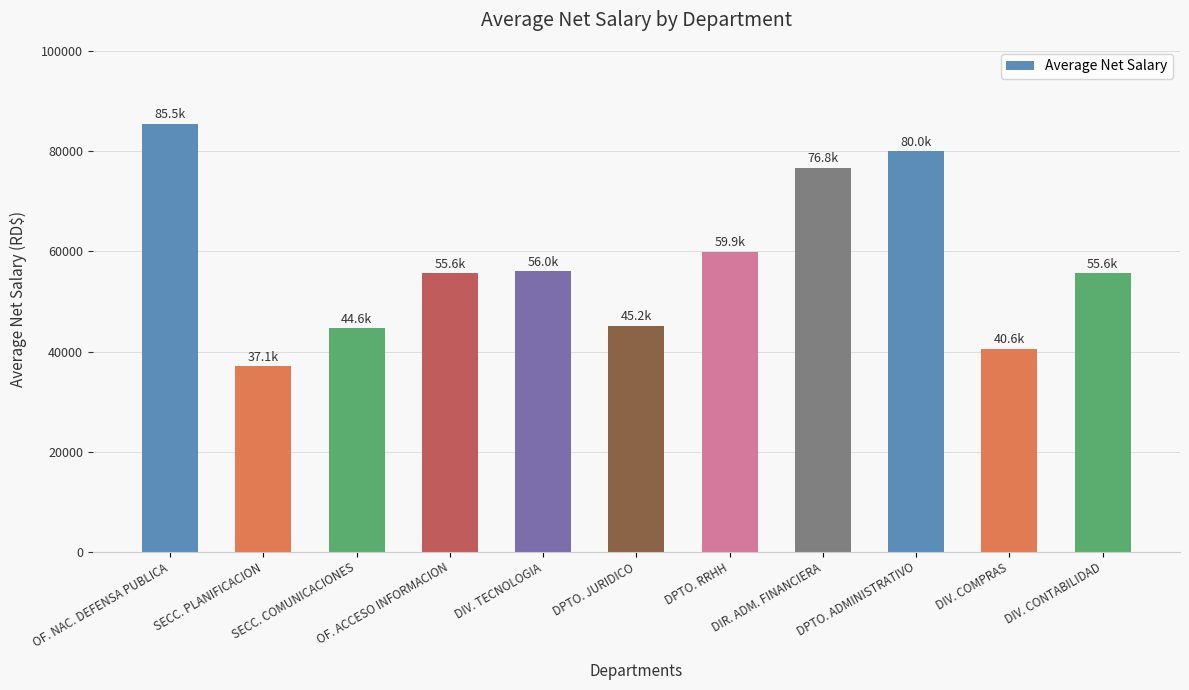

Where is the data nearest to the value 61281?

DPTO. RRHH